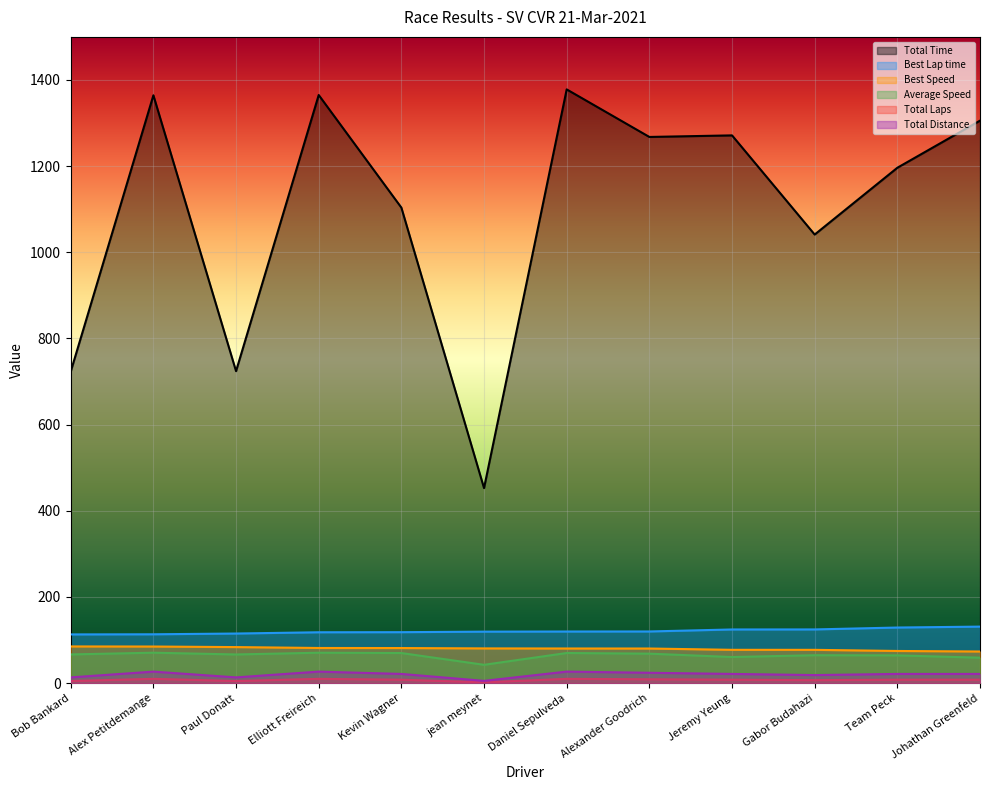

How many values in the Total Time series exceed 1267?

6